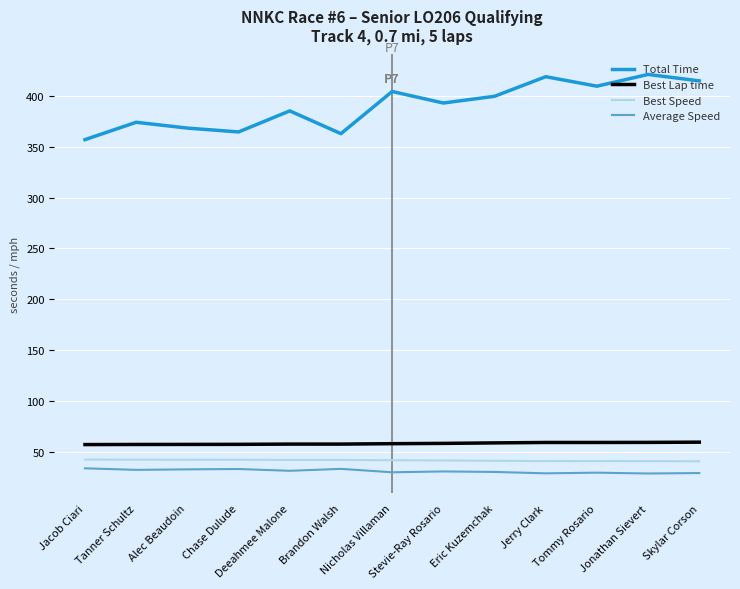

Reading left to right, transcribe all the data shown in this chart.

Total Time: Jacob Ciari=357.0	Tanner Schultz=374.1	Alec Beaudoin=368.4	Chase Dulude=364.6	Deeahmee Malone=385.3	Brandon Walsh=362.9	Nicholas Villaman=404.4	Stevie-Ray Rosario=393.1	Eric Kuzemchak=399.7	Jerry Clark=419.0	Tommy Rosario=409.7	Jonathan Sievert=421.2	Skylar Corson=414.9
Best Lap time: Jacob Ciari=56.8	Tanner Schultz=56.9	Alec Beaudoin=57.0	Chase Dulude=57.1	Deeahmee Malone=57.3	Brandon Walsh=57.3	Nicholas Villaman=57.7	Stevie-Ray Rosario=58.0	Eric Kuzemchak=58.5	Jerry Clark=58.9	Tommy Rosario=58.9	Jonathan Sievert=59.0	Skylar Corson=59.2
Best Speed: Jacob Ciari=42.1	Tanner Schultz=42.0	Alec Beaudoin=41.9	Chase Dulude=41.9	Deeahmee Malone=41.7	Brandon Walsh=41.7	Nicholas Villaman=41.4	Stevie-Ray Rosario=41.2	Eric Kuzemchak=40.9	Jerry Clark=40.6	Tommy Rosario=40.6	Jonathan Sievert=40.5	Skylar Corson=40.4
Average Speed: Jacob Ciari=33.5	Tanner Schultz=31.9	Alec Beaudoin=32.4	Chase Dulude=32.8	Deeahmee Malone=31.0	Brandon Walsh=32.9	Nicholas Villaman=29.6	Stevie-Ray Rosario=30.4	Eric Kuzemchak=29.9	Jerry Clark=28.5	Tommy Rosario=29.2	Jonathan Sievert=28.4	Skylar Corson=28.8